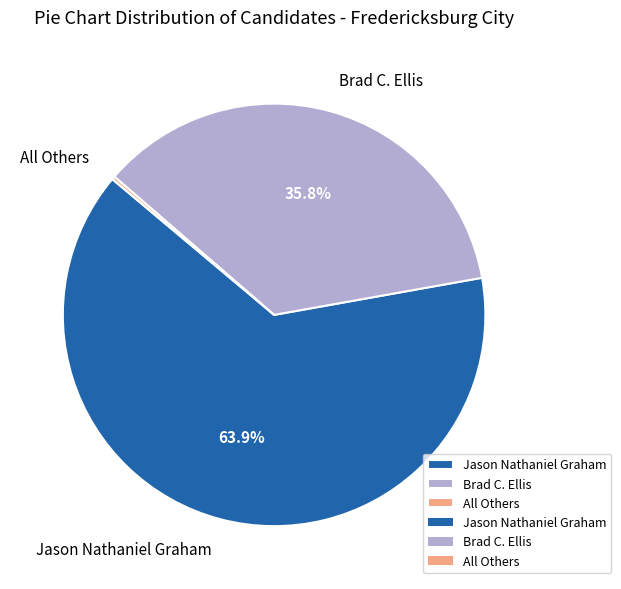

Does any single category account for the majority?

Yes